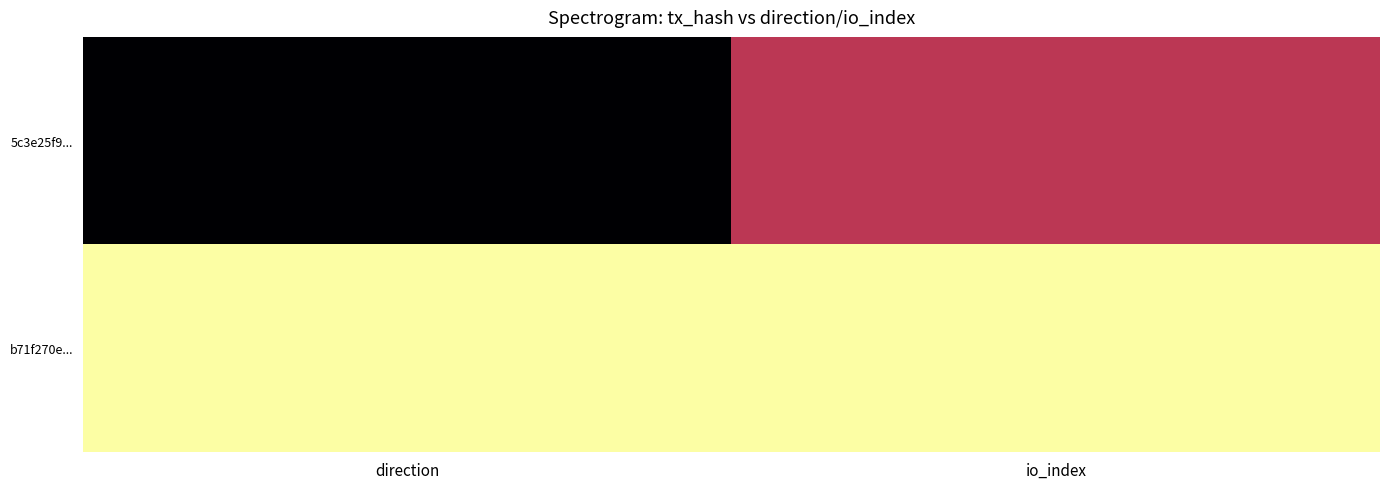

Rank the series by their average value, from lowest to highest.

5c3e25f9..., b71f270e...